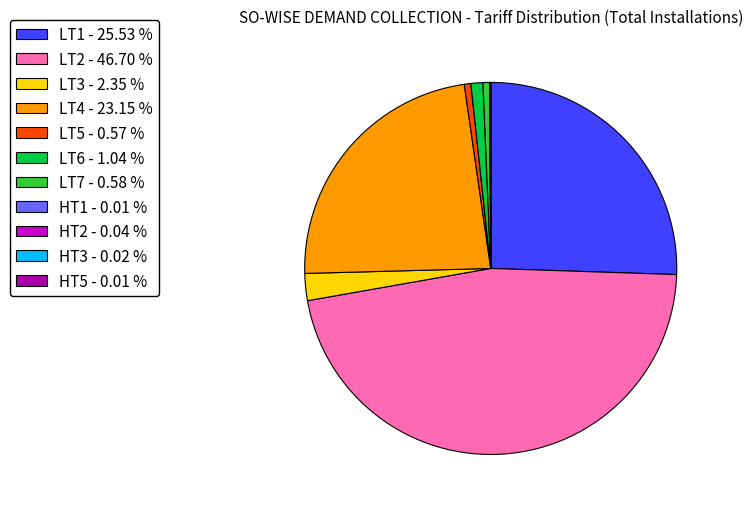

What is the ratio of the value at LT3 - 2.35 % to the value at LT7 - 0.58 %?

4.0